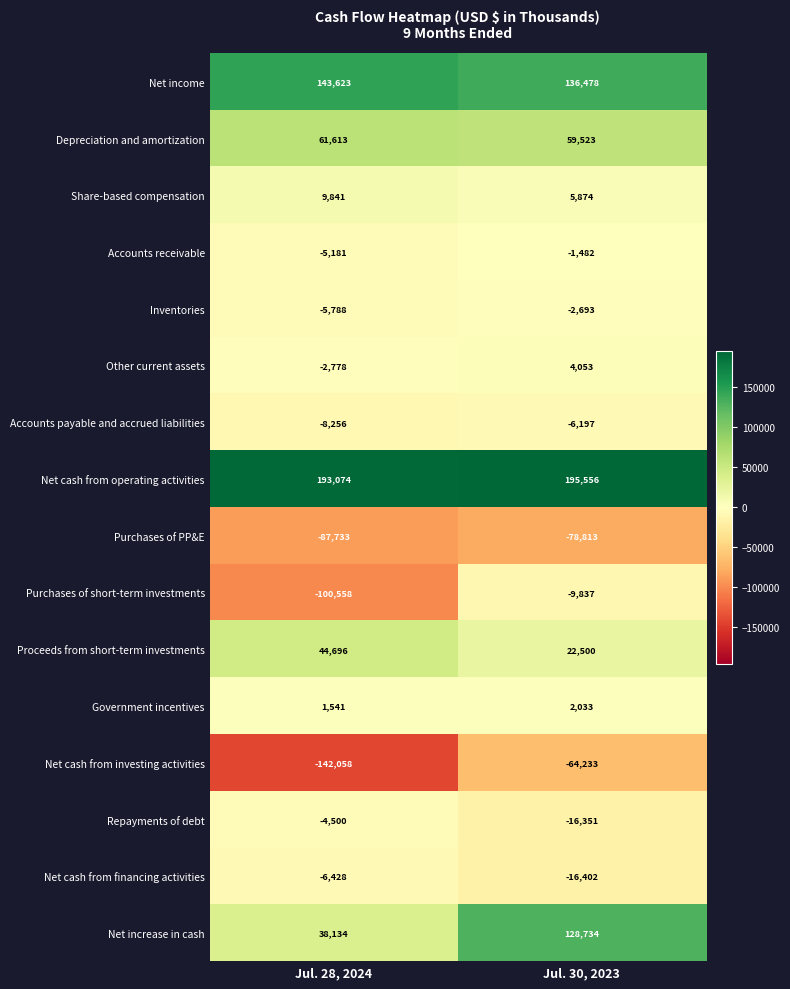

List the series in order of their peak value, highest first.

Net cash from operating activities, Net income, Net increase in cash, Depreciation and amortization, Proceeds from short-term investments, Share-based compensation, Other current assets, Government incentives, Accounts receivable, Inventories, Repayments of debt, Accounts payable and accrued liabilities, Net cash from financing activities, Purchases of short-term investments, Net cash from investing activities, Purchases of PP&E